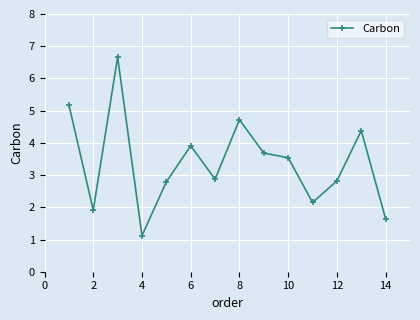

What is the smallest value displayed?

1.1